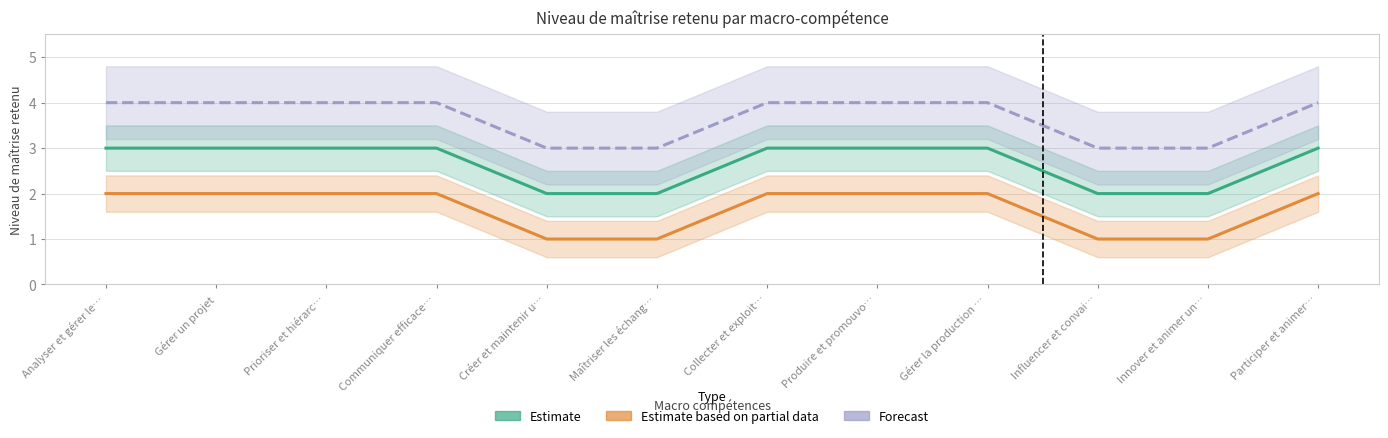

Which series has the widest spread of values?

Estimate